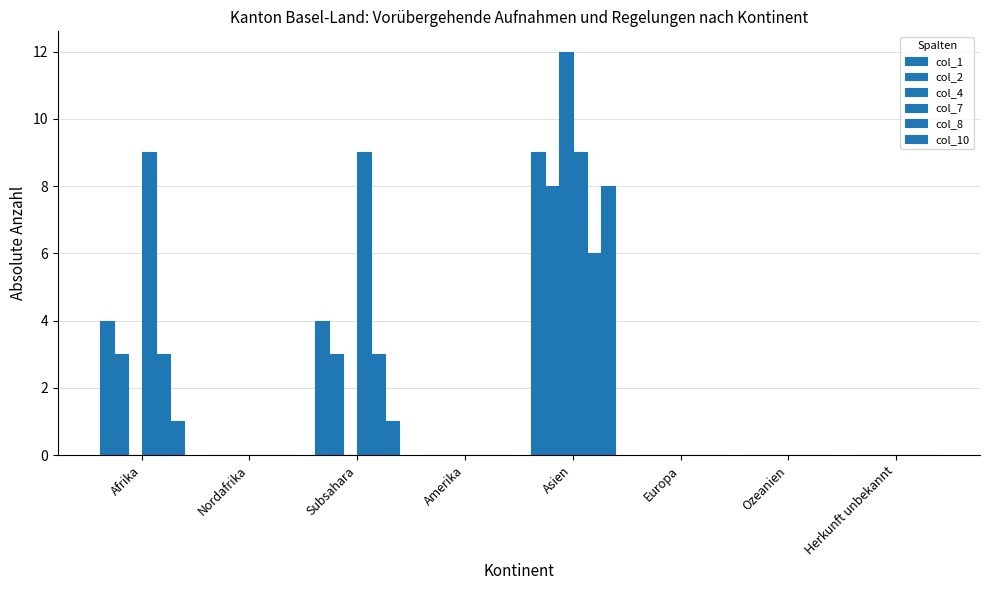

How many groups of bars are there?

8